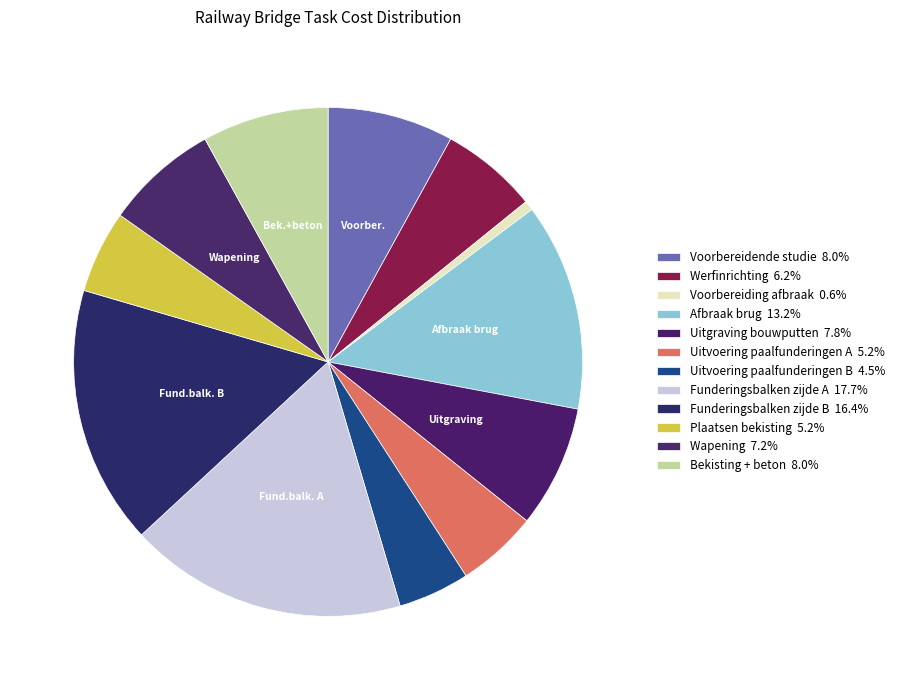

What is the change in value from Voorbereidende studie to Uitgraving bouwputten?

-747.4